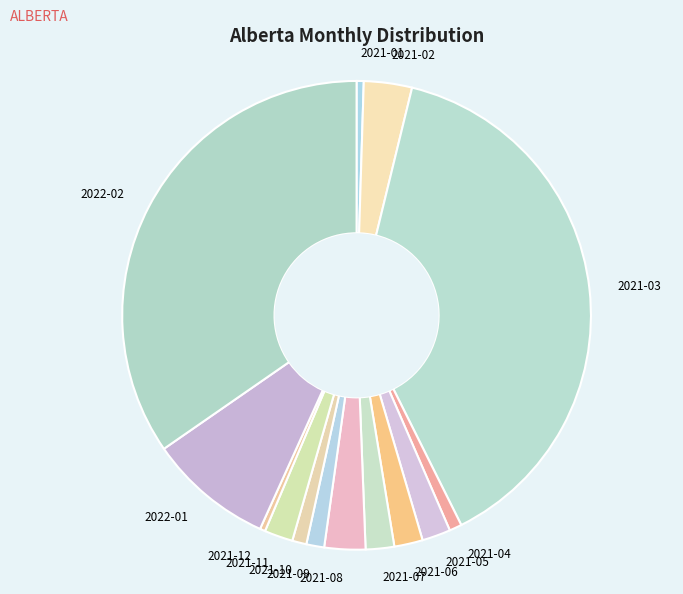

Does 2022-01 account for over 50% of the chart?

No